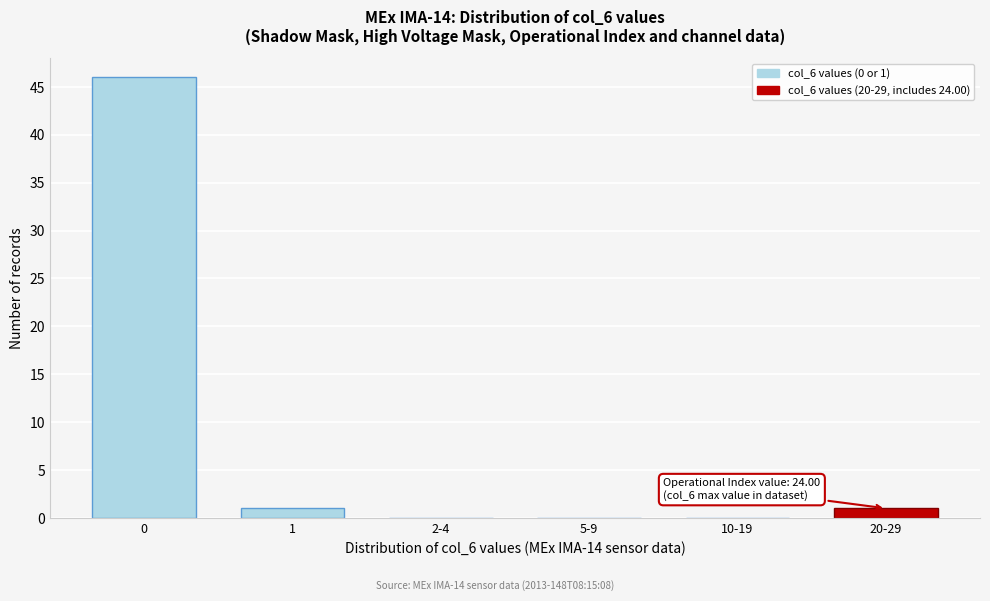

Reading left to right, transcribe all the data shown in this chart.

0=46	1=1	2-4=0	5-9=0	10-19=0	20-29=1